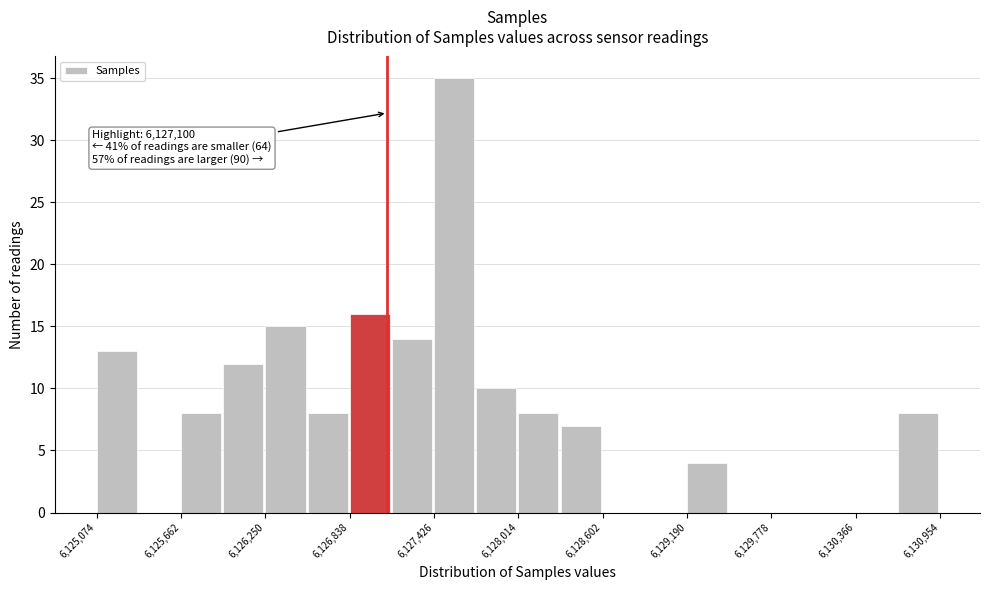

Read against the x-axis, roughly where is the centre of the tallest bar?

6127600